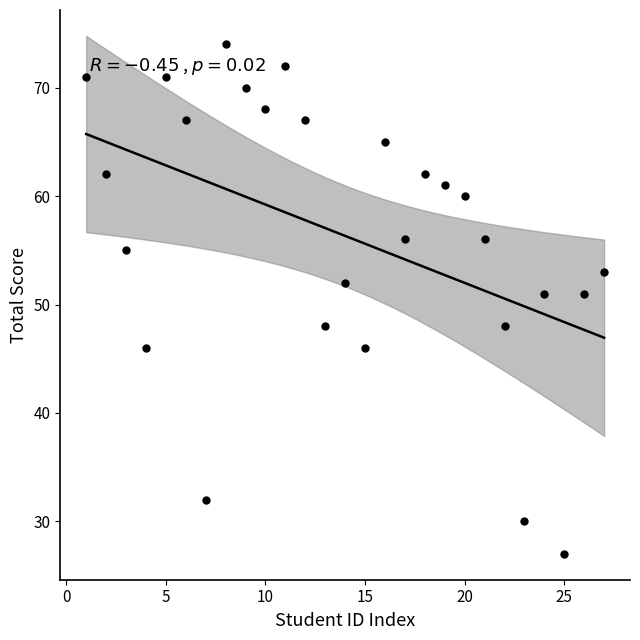

What is the range of Y values (max minus min)?

47